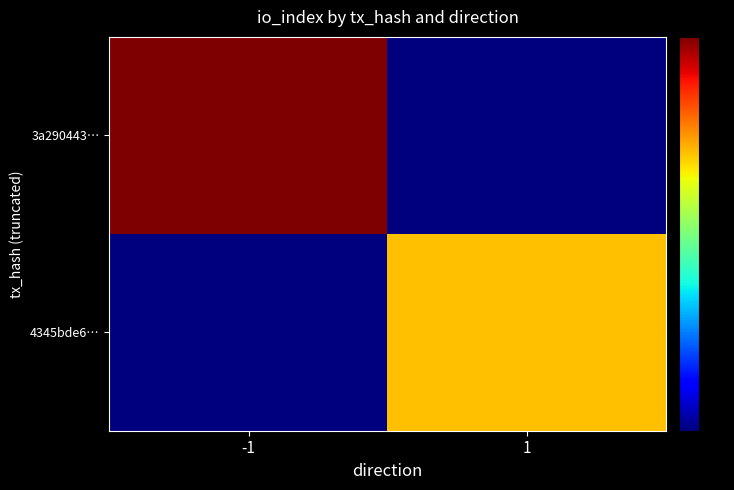

Between 1 and -1, which is larger?

-1